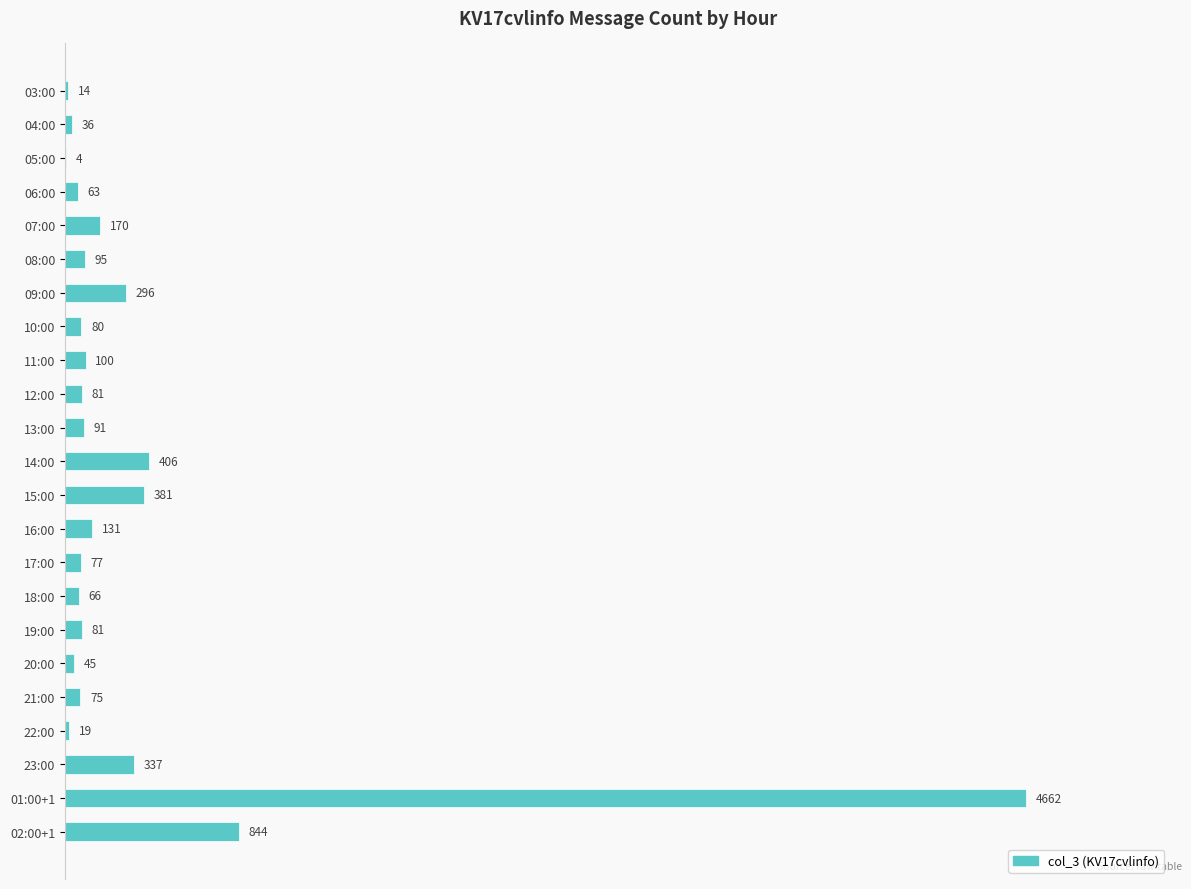

The value at 17:00 is 77. True or false?

True